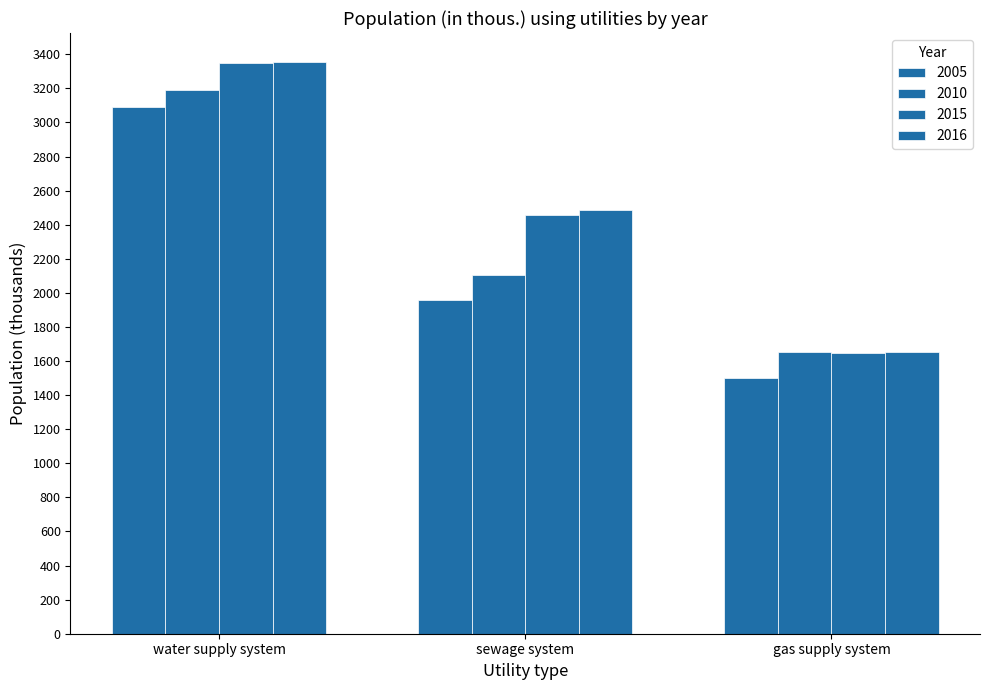

How many groups of bars are there?

3